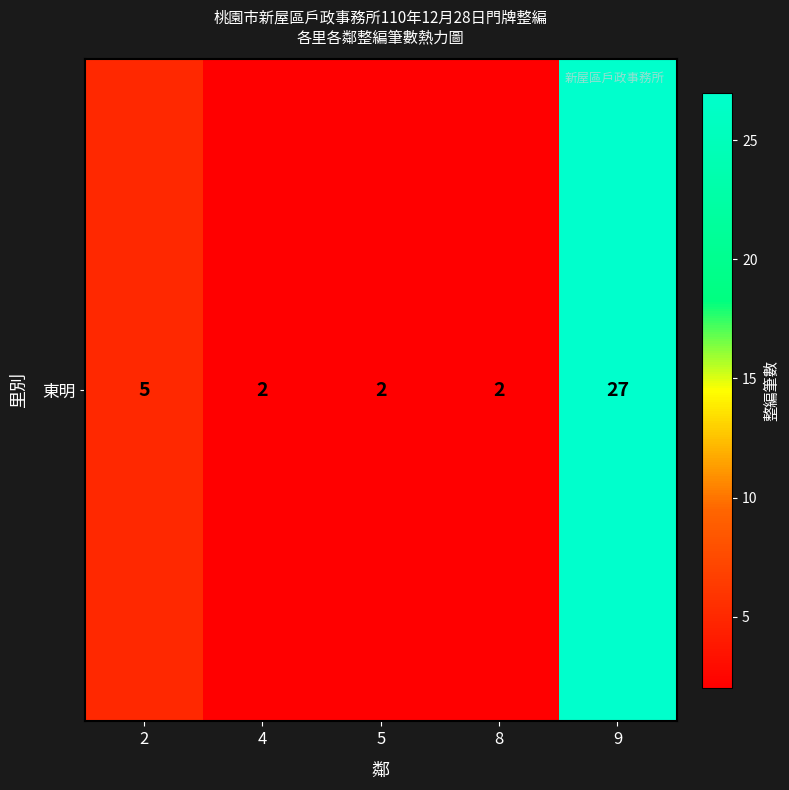

True or false: the data shows 3 at 5.

False